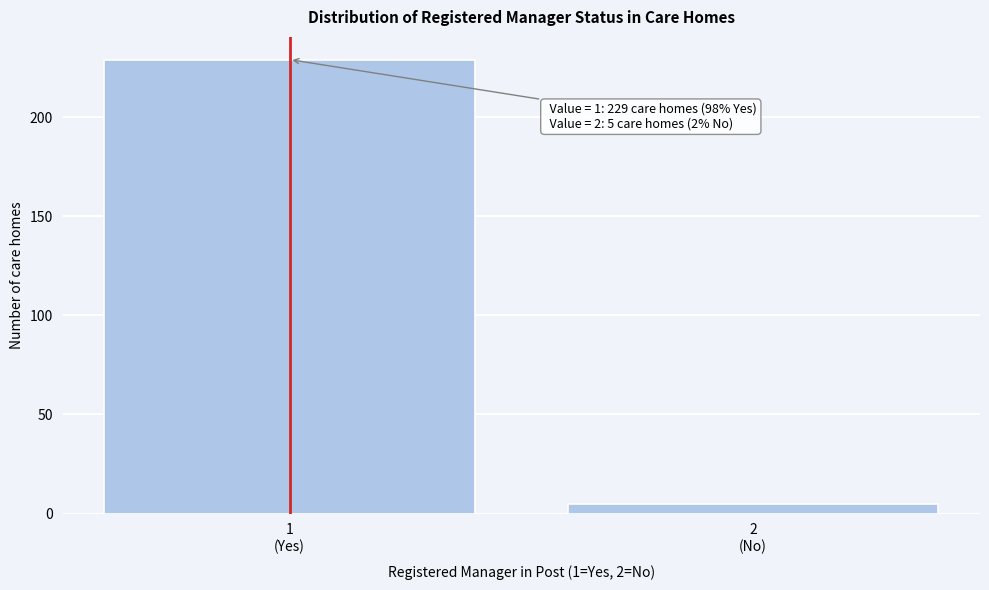

Reading right to left, transcribe all the data shown in this chart.

5	229